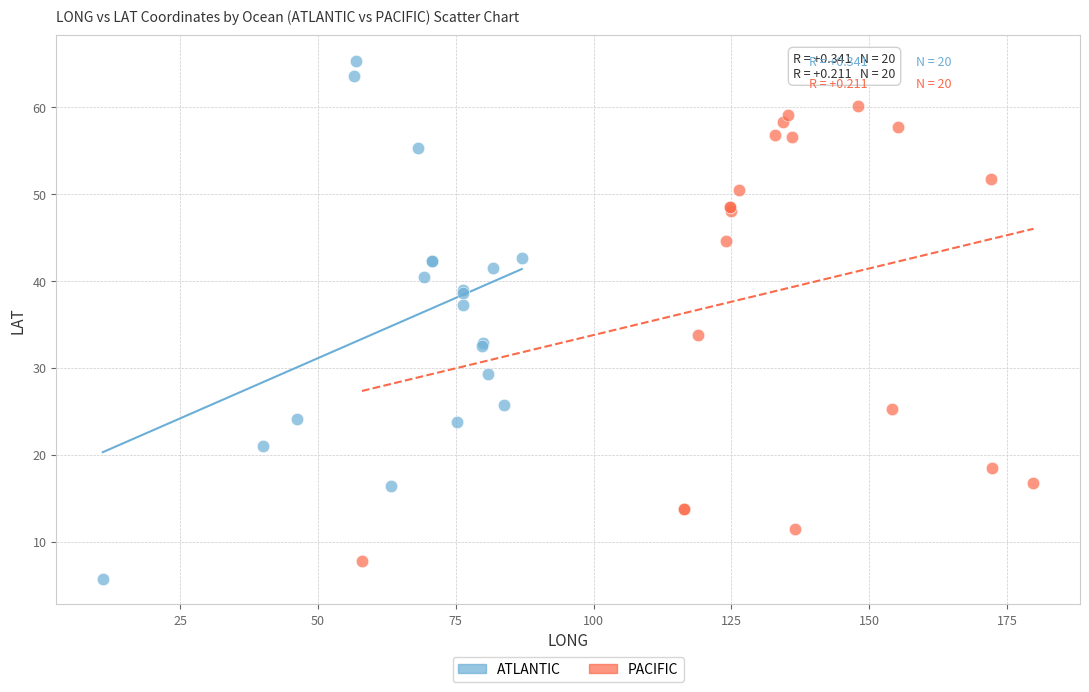

Which series has the largest Y range (max minus min)?

ATLANTIC